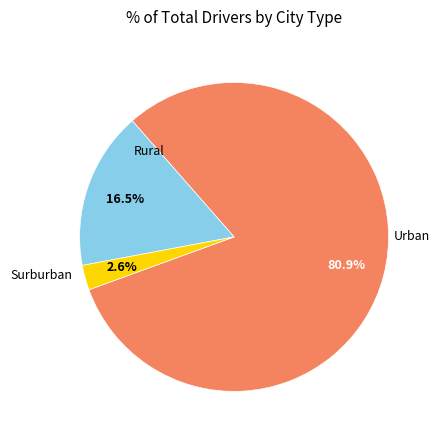

Is there any slice that represents more than half of the pie?

Yes